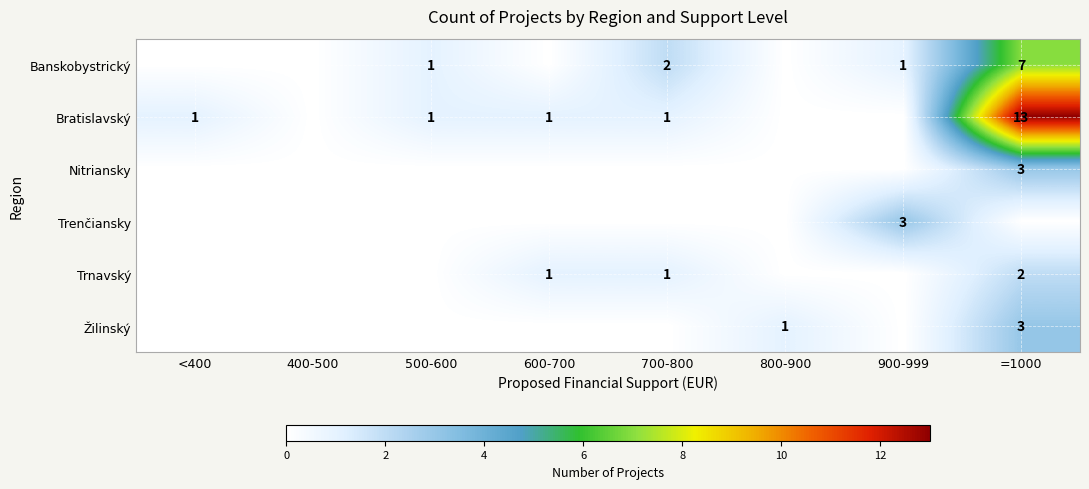

The value of Bratislavský at 500-600 is 1. True or false?

True